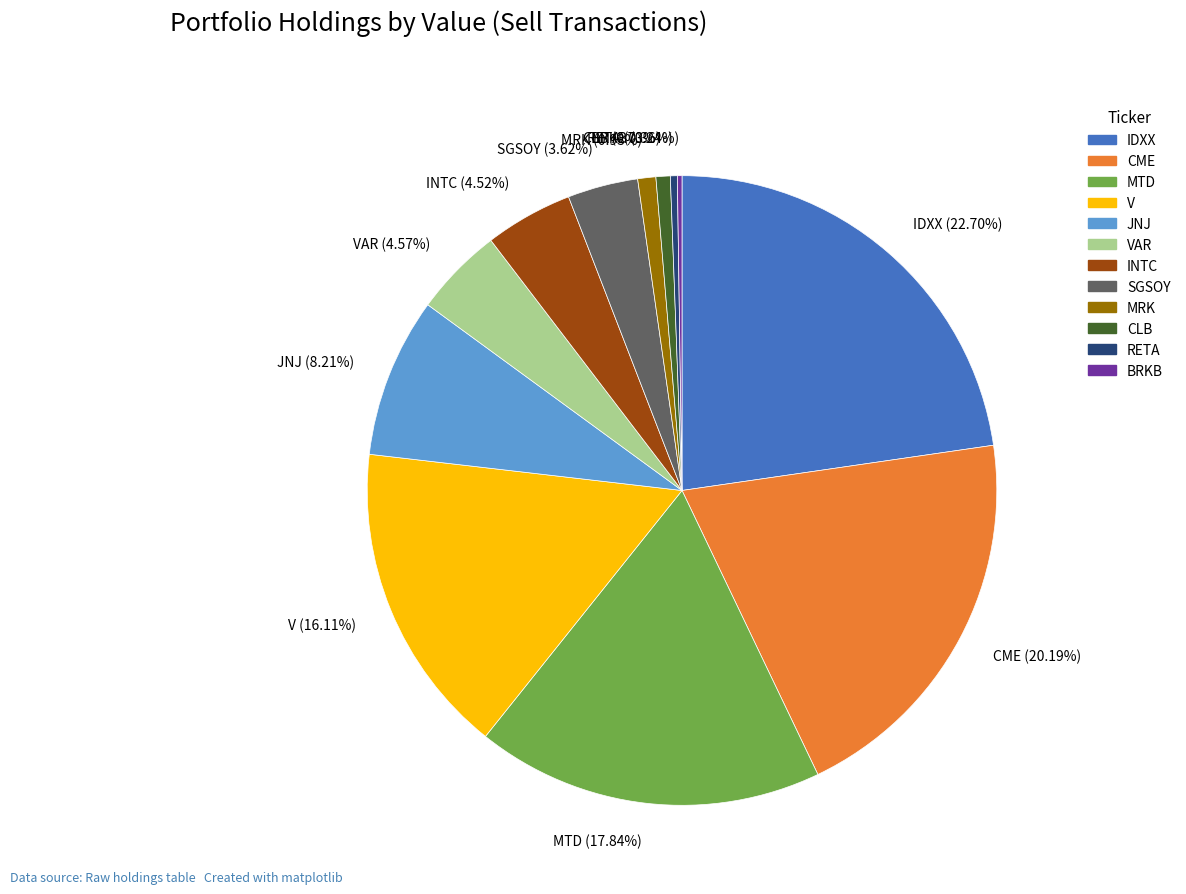

Combined, do V (16.11%) and CLB (0.73%) account for over 50%?

No